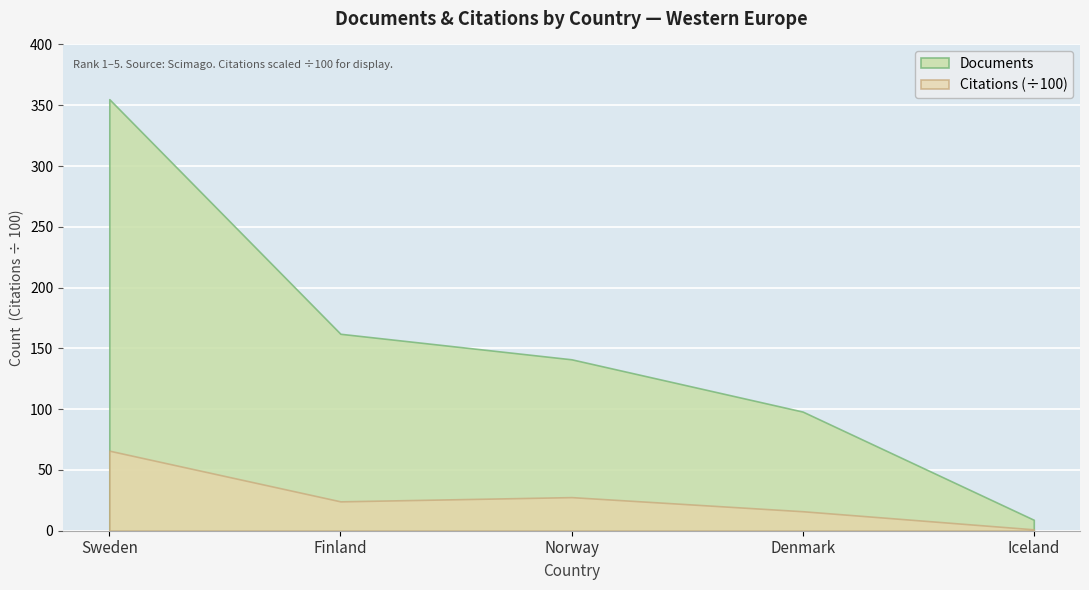

True or false: Documents has a value of 355 at Sweden.

True